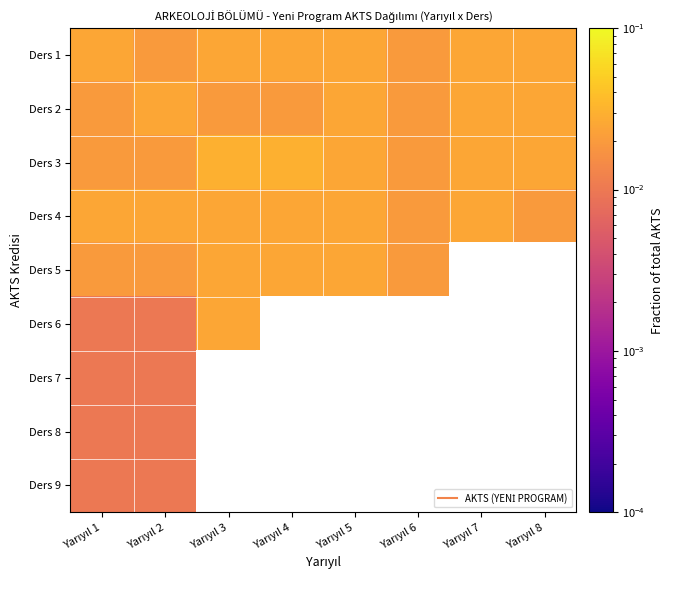

Between Yarıyıl 4 and Yarıyıl 5, which is larger?

Yarıyıl 4